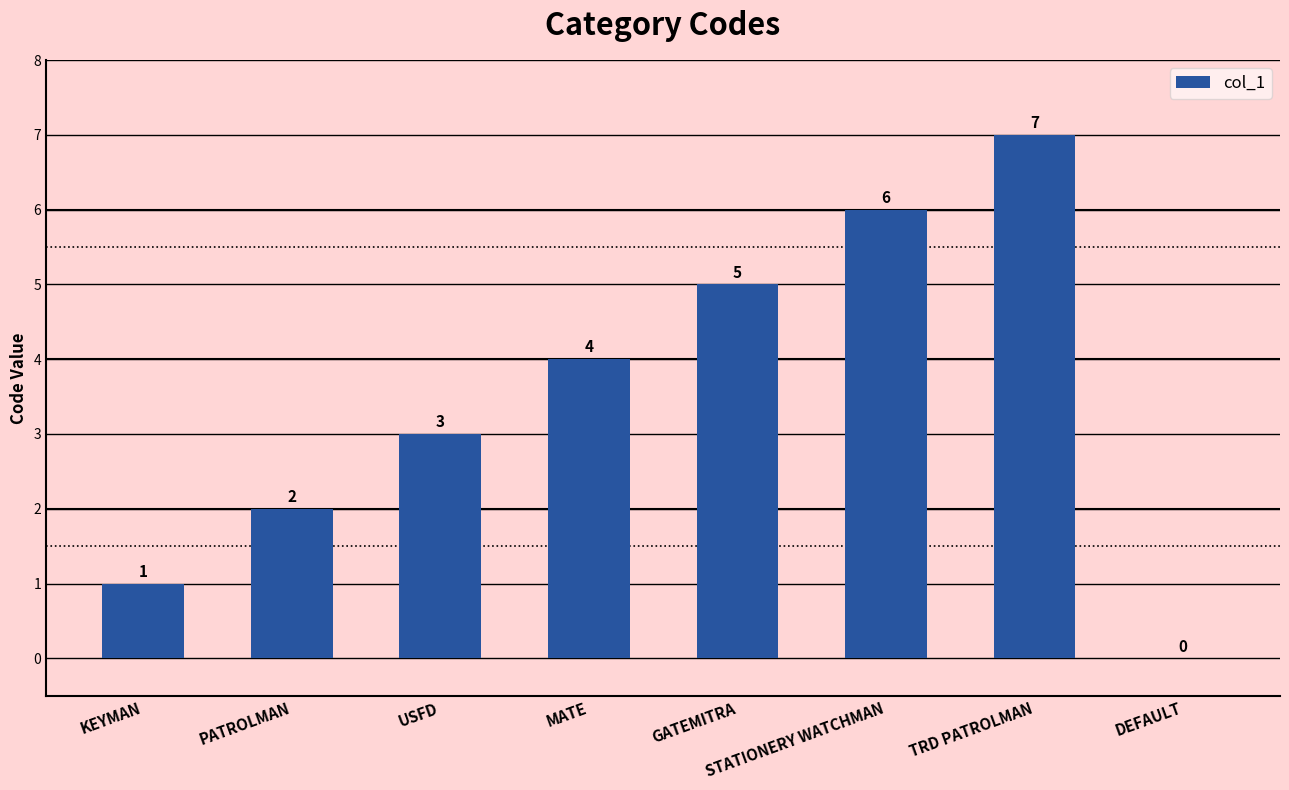

How many positive values are there?

7